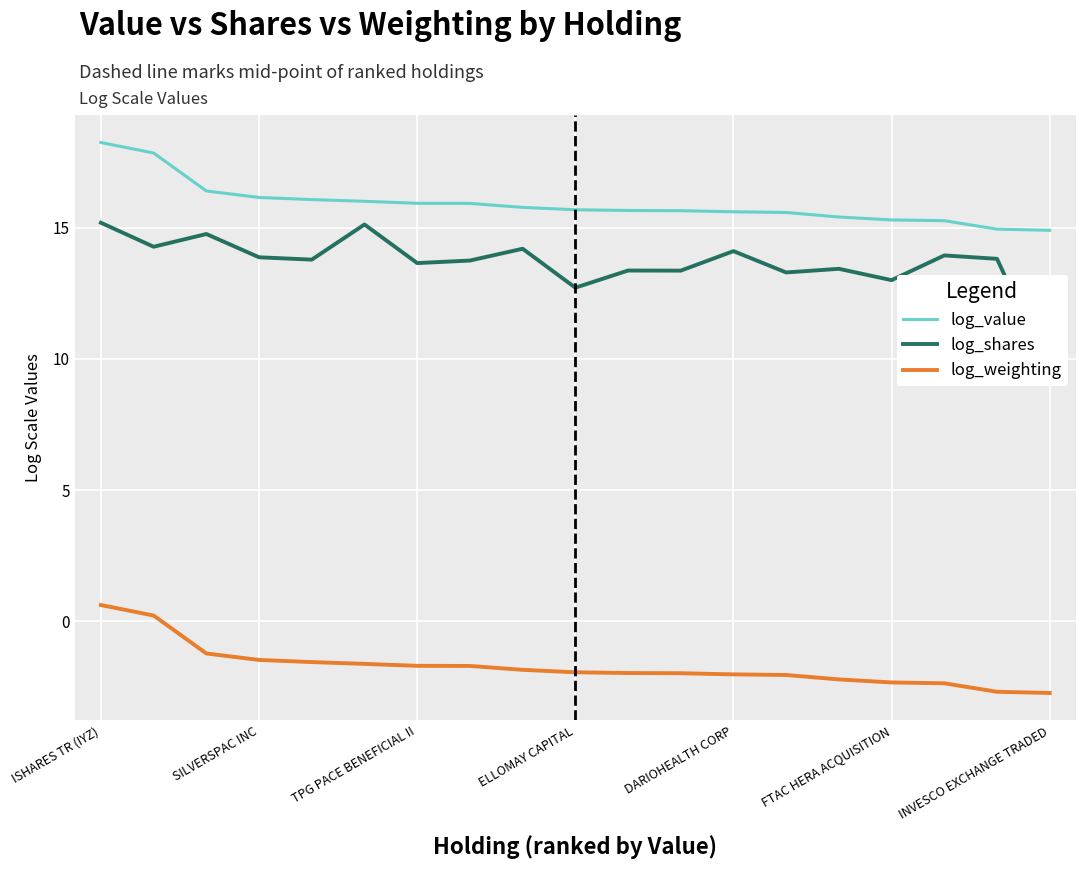

What is the difference between the maximum and second lowest values in the log_value series?

3.3